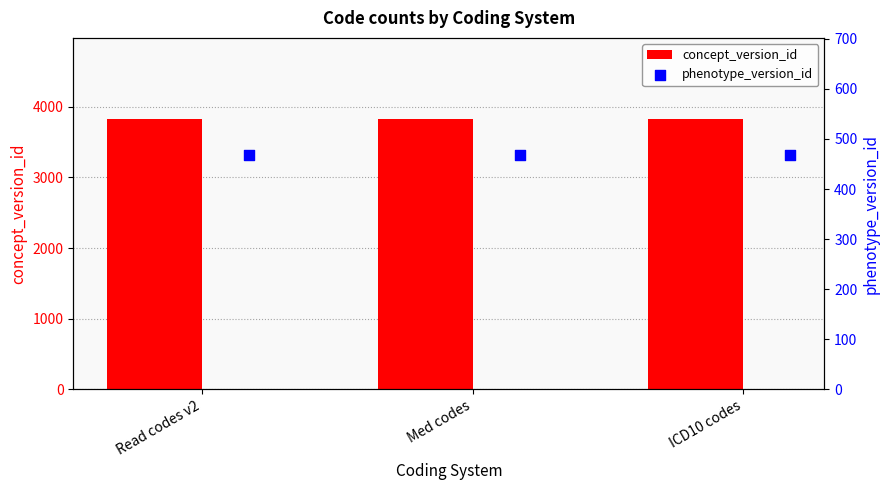

What is the approximate value of concept_version_id at Med codes?

3827